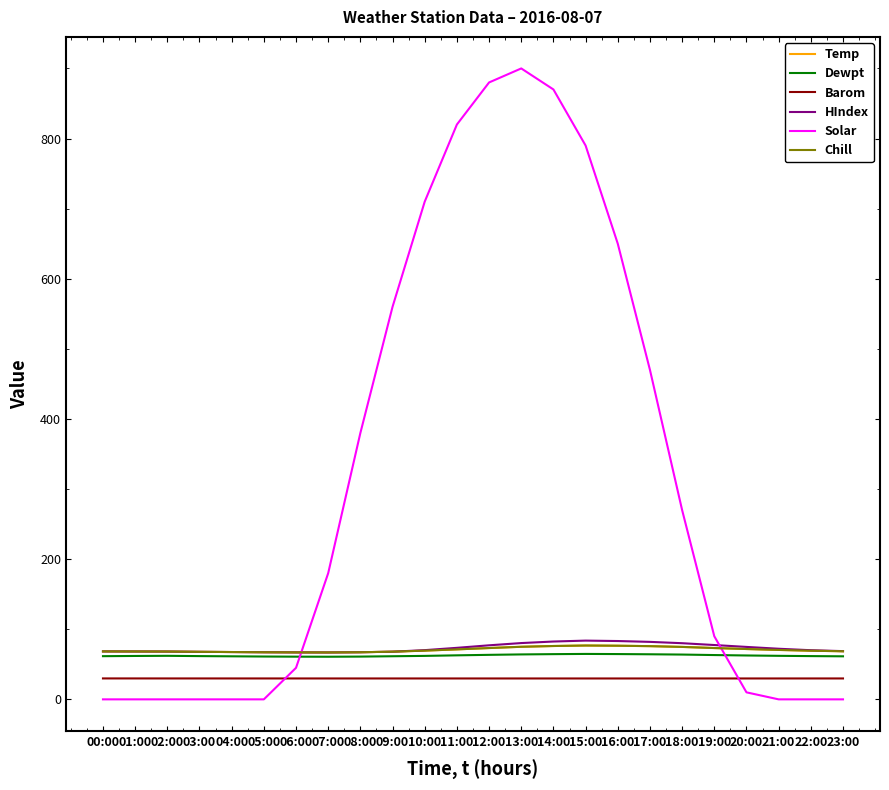

Does the chart display data point markers on the line(s)?

No